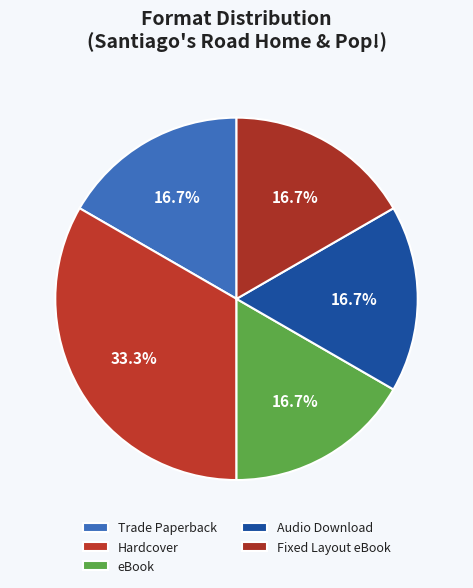

Does Audio Download represent more than half of the total?

No